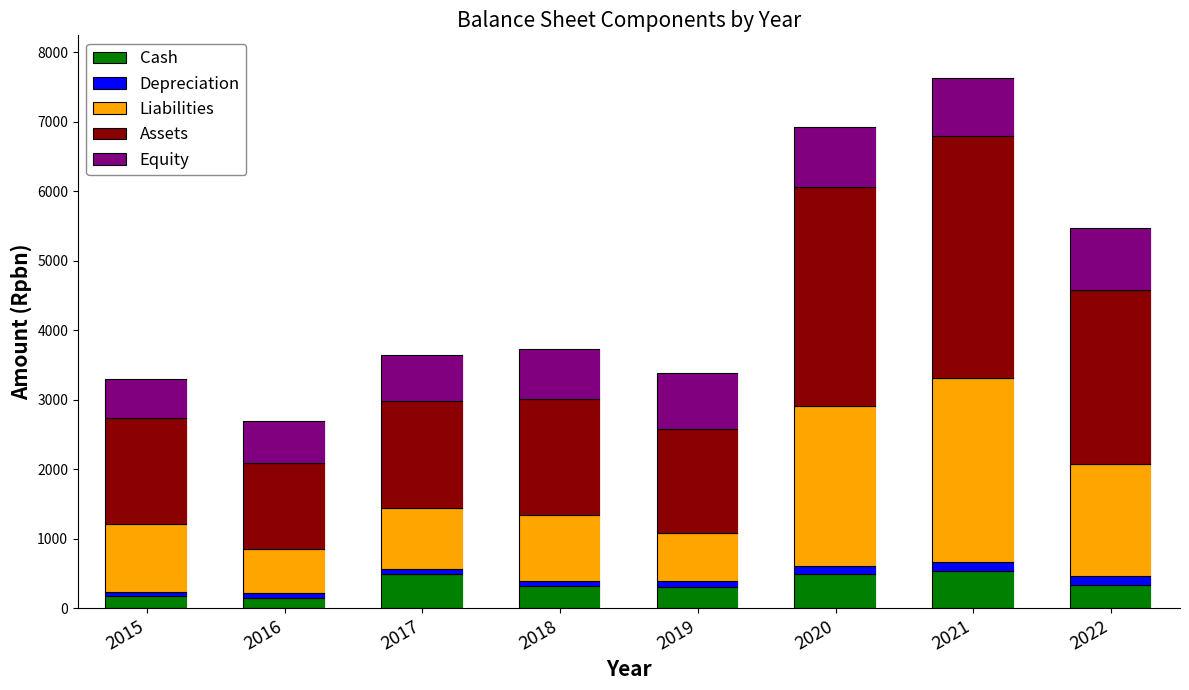

What is the highest value of the Cash series?

529